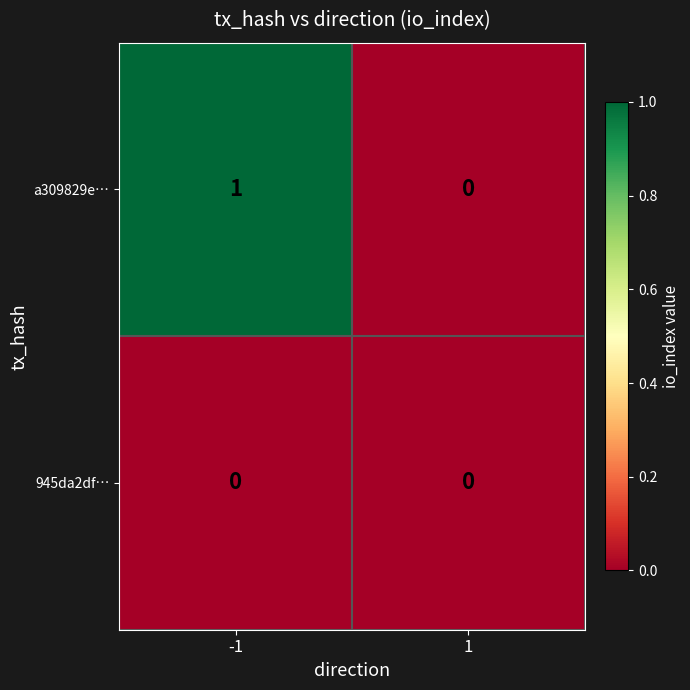

The value of a309829e… at 1 is 0. True or false?

True